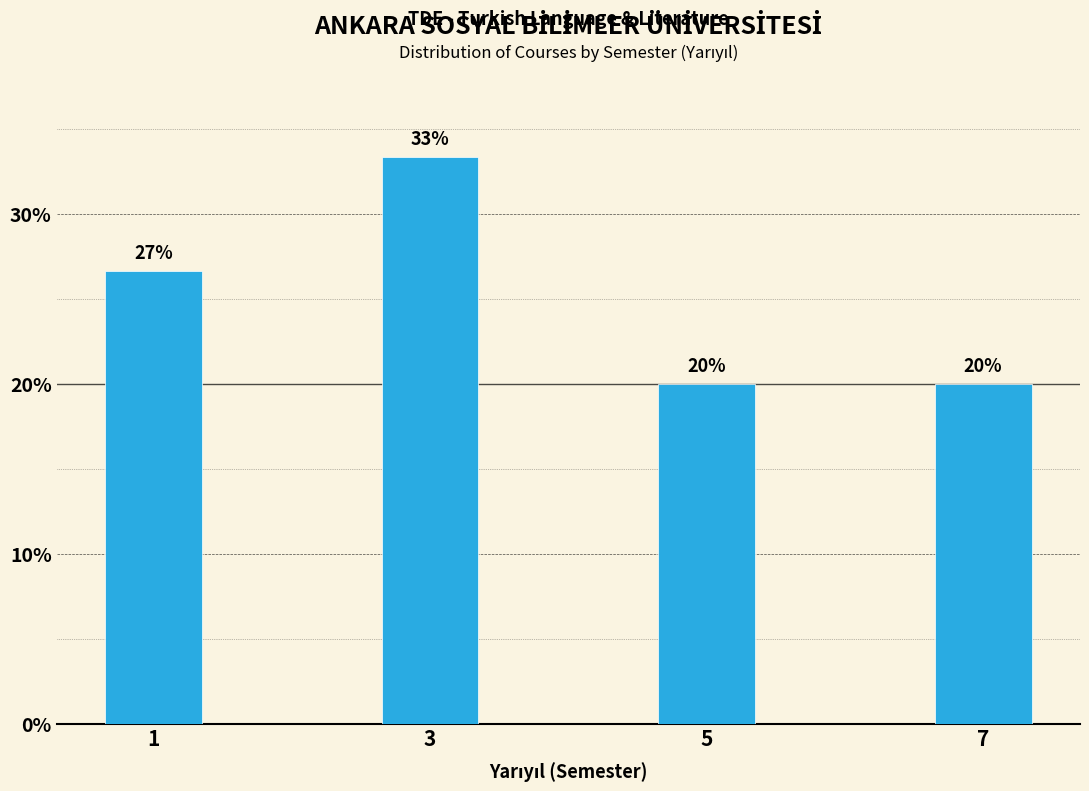

Is it true that the value at 3 is 33.3?

True